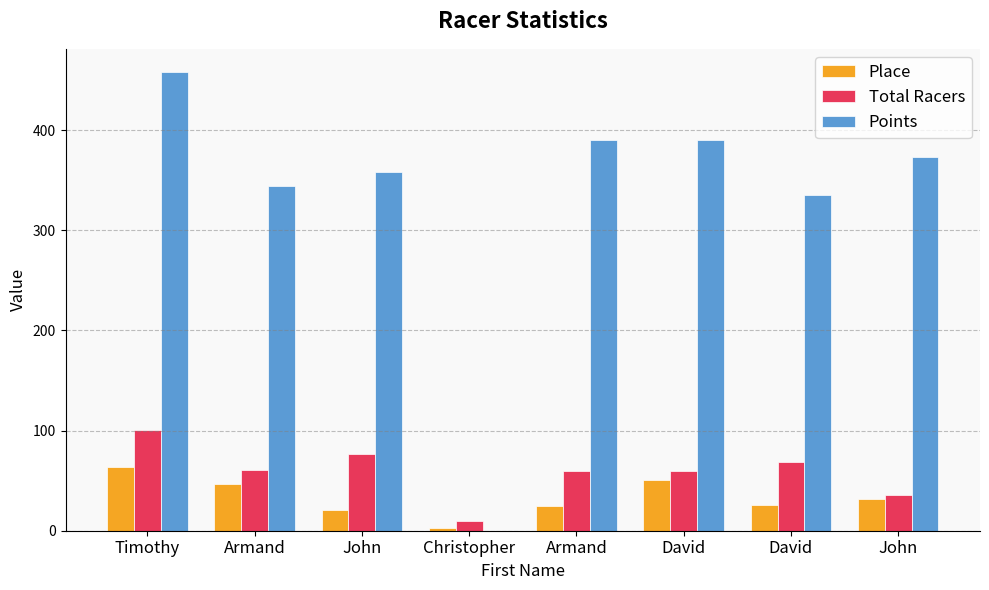

How many positive values does the Points series have?

7